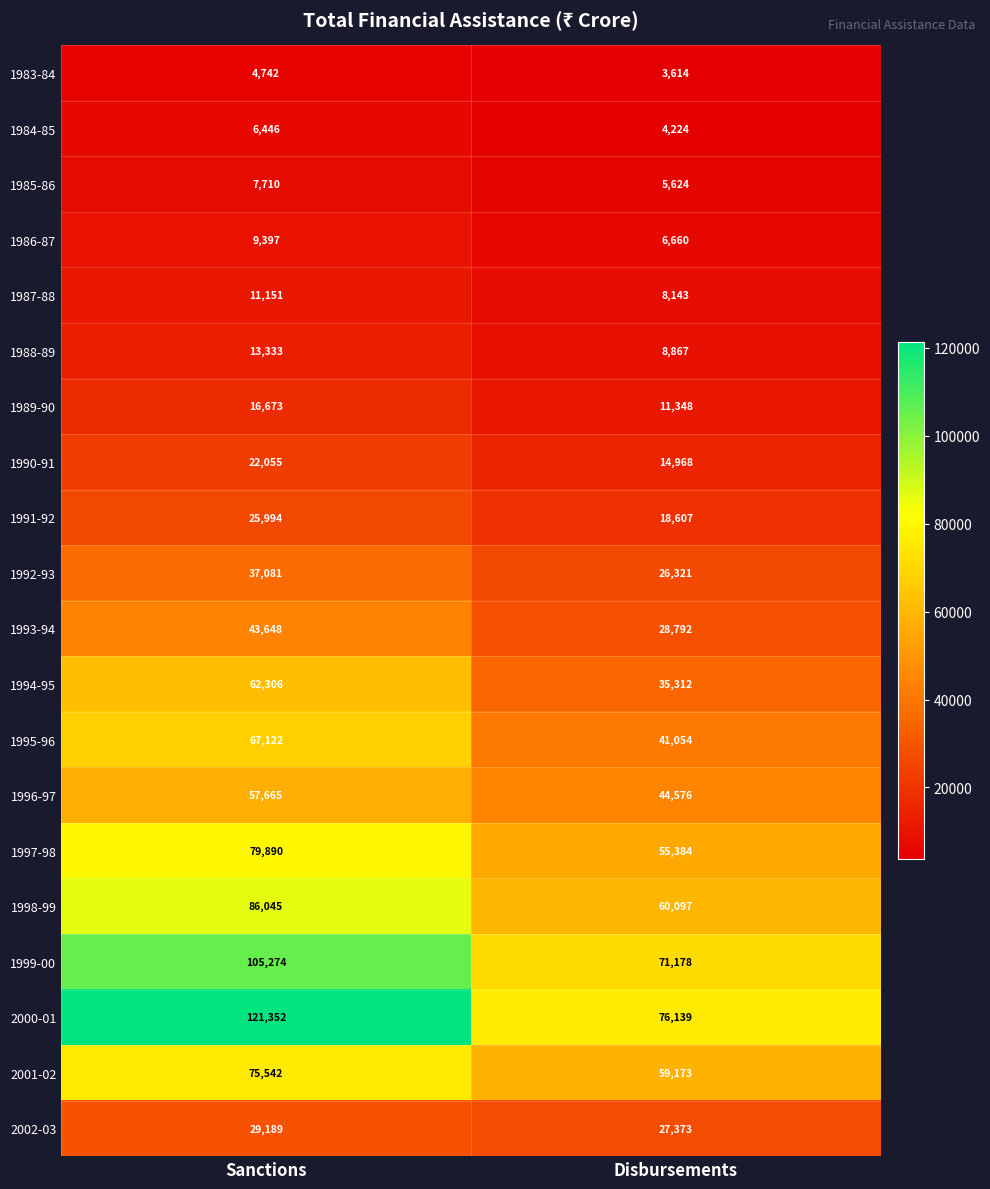

What is the maximum value for 1985-86?

7710